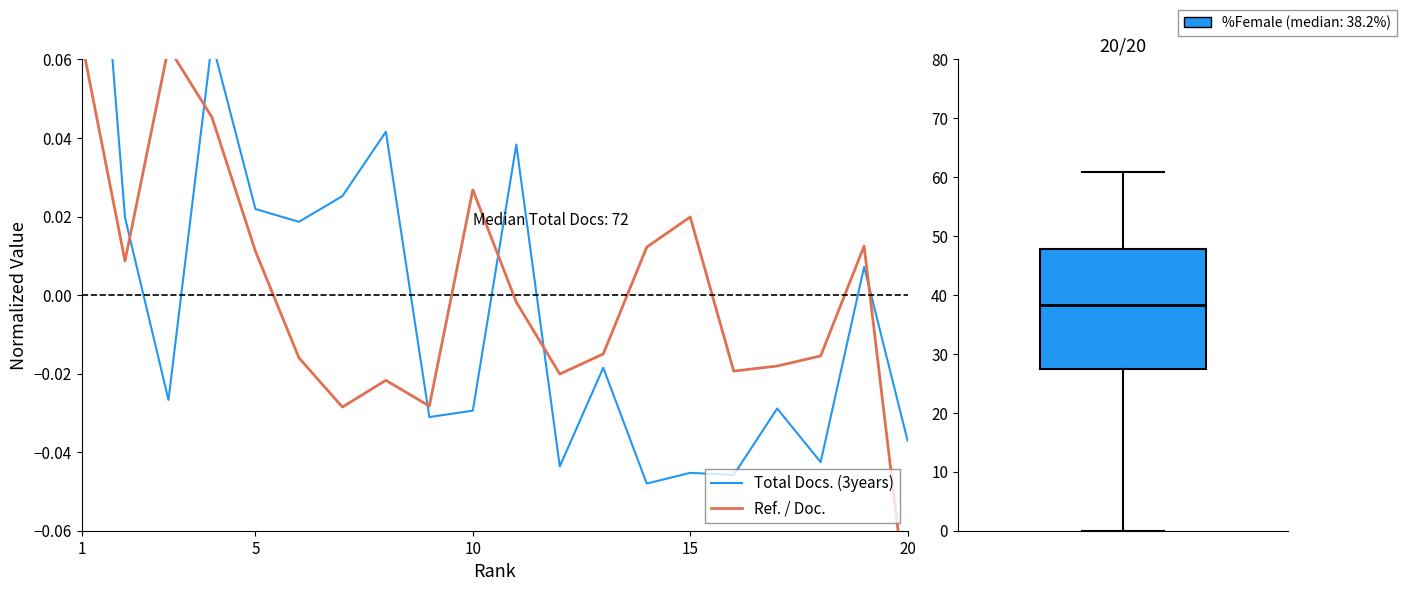

Is it true that Ref. / Doc. equals -0.0 at 8?

False